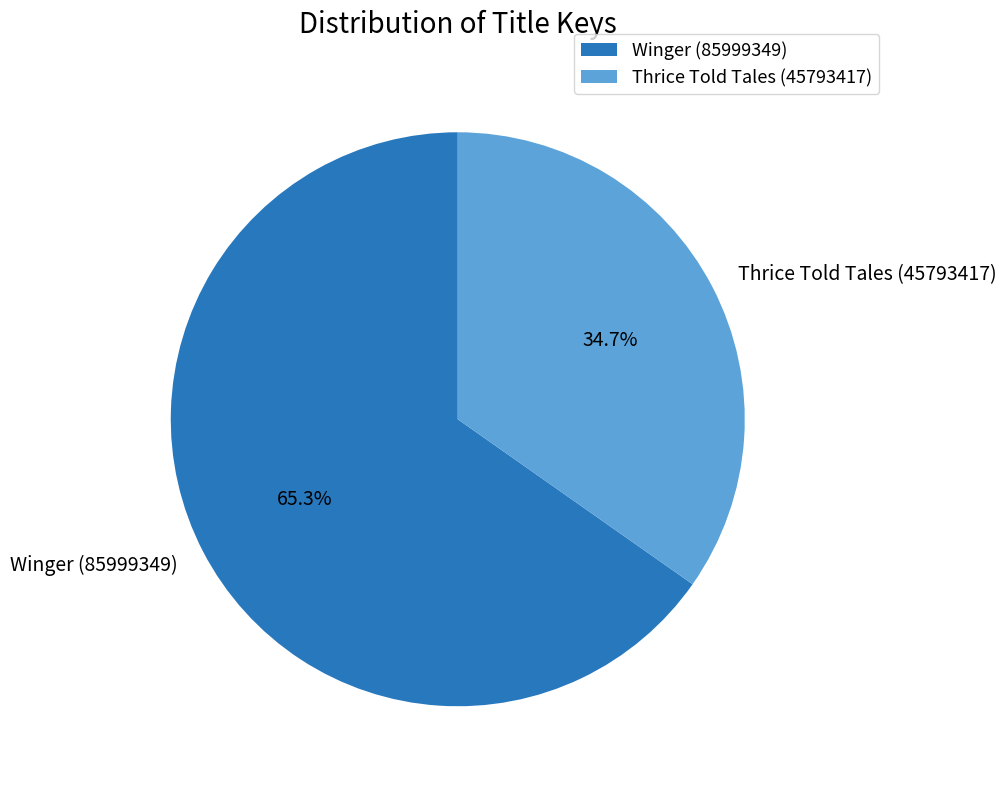

To the nearest percent, what portion does Thrice Told Tales (45793417) represent?

35%